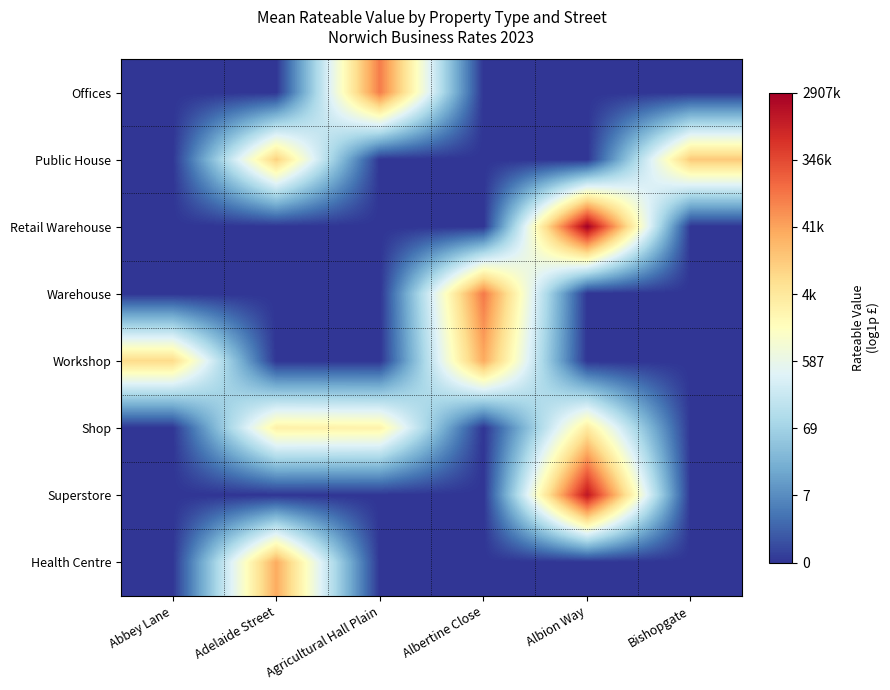

What is the total value across all series at Albion Way?

37.4